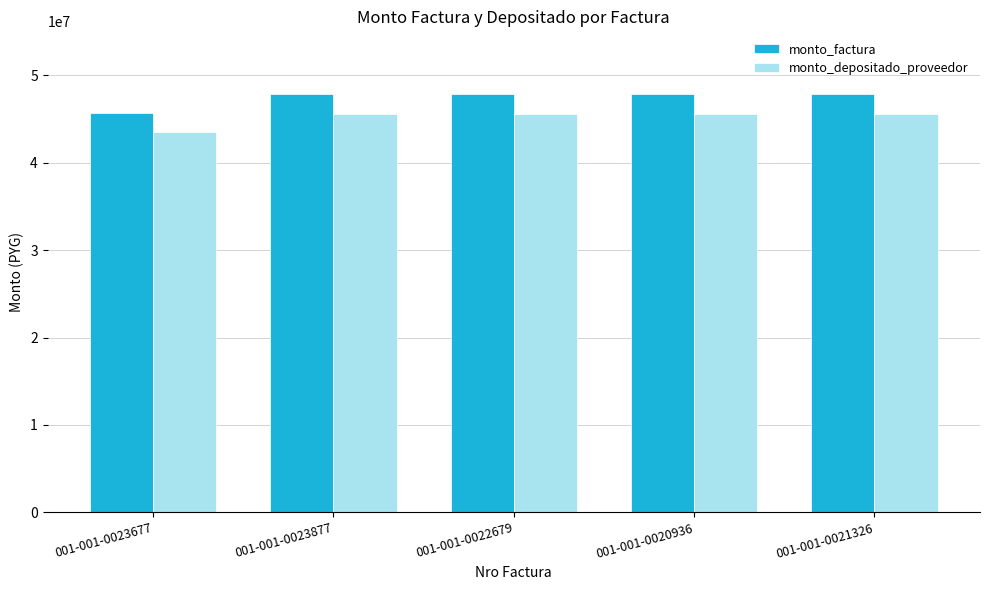

Which label corresponds to the smallest value in the chart?

001-001-0023677